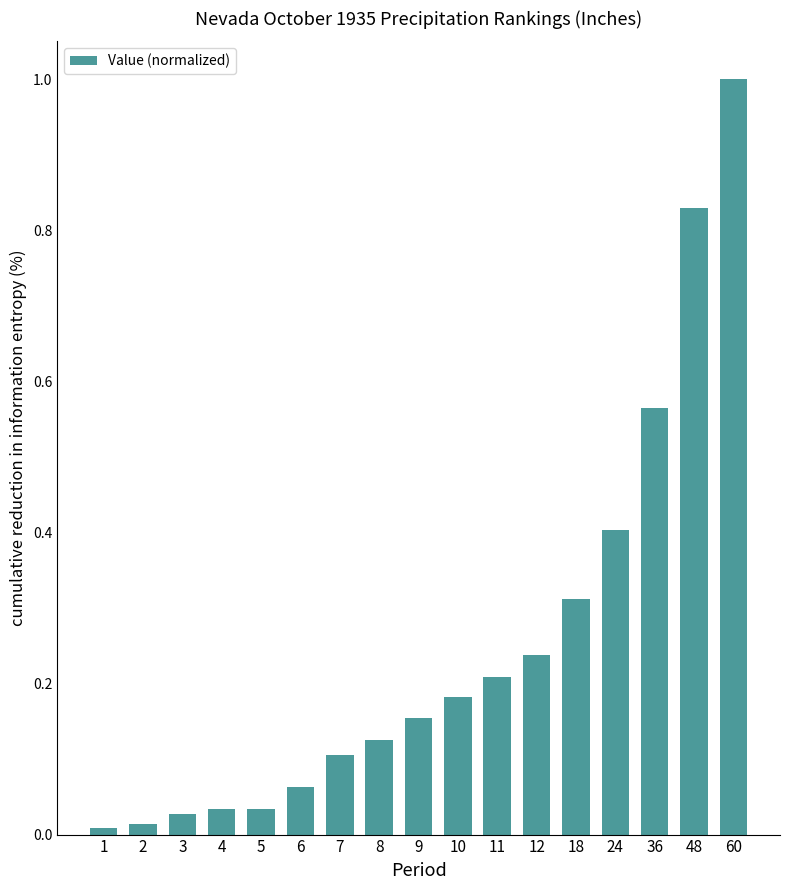

Which has a higher value, 3 or 6?

6